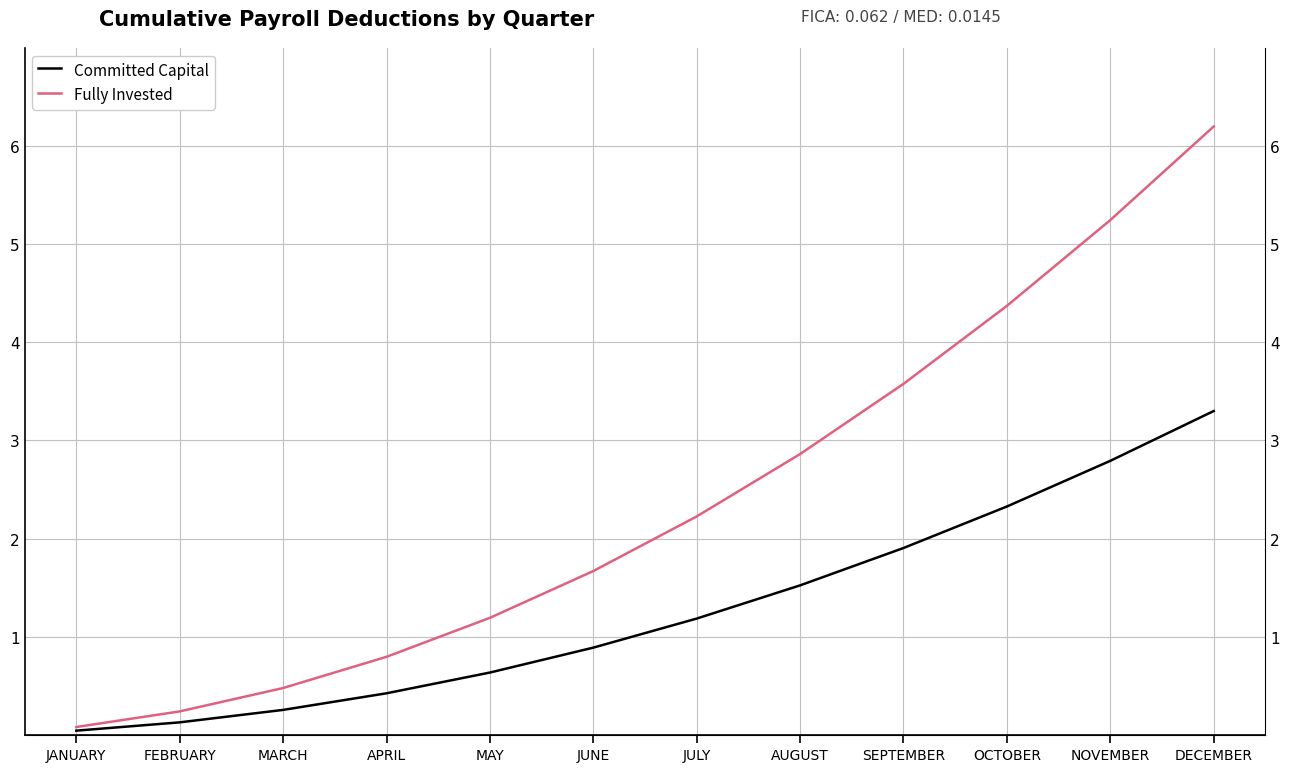

Which series changed the most between APRIL and SEPTEMBER?

Fully Invested